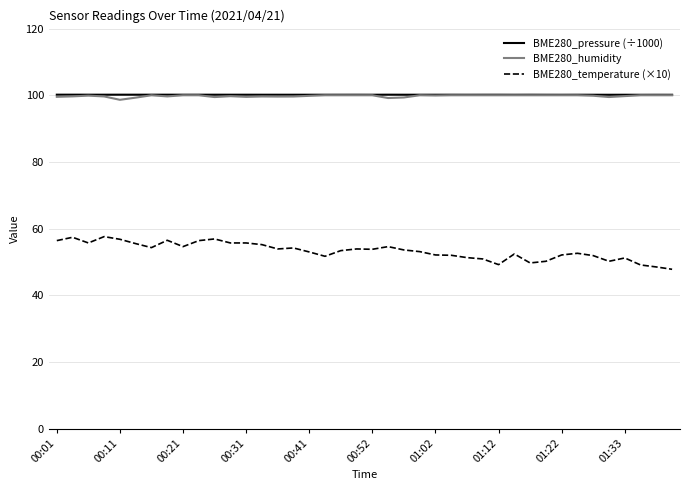

What is the difference between the second highest and minimum values in the BME280_temperature (×10) series?

9.6